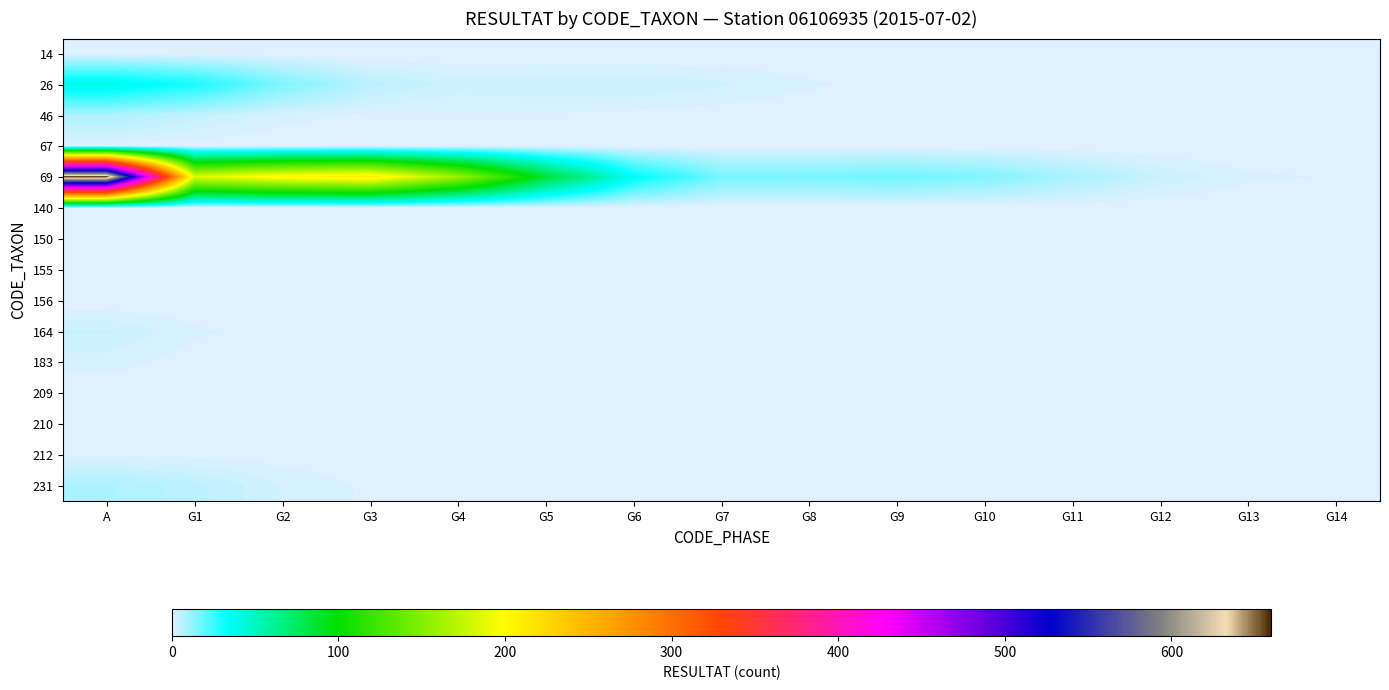

Reading right to left, extract all data points from this chart.

14: G14=0.0	G13=0.0	G12=0.0	G11=0.0	G10=0.0	G9=0.0	G8=0.0	G7=0.0	G6=0.0	G5=0.0	G4=0.0	G3=0.0	G2=0.0	G1=0.0	A=0.0
26: G14=0.2	G13=0.3	G12=0.3	G11=0.3	G10=0.3	G9=0.6	G8=1.5	G7=2.8	G6=3.8	G5=3.6	G4=3.3	G3=5.8	G2=15.0	G1=30.4	A=39.0
46: G14=0.0	G13=0.0	G12=0.1	G11=0.1	G10=0.1	G9=0.1	G8=0.2	G7=0.5	G6=0.9	G5=1.2	G4=1.1	G3=1.0	G2=1.8	G1=4.6	A=8.0
67: G14=0.0	G13=0.0	G12=0.0	G11=0.0	G10=0.0	G9=0.0	G8=0.0	G7=0.0	G6=0.1	G5=0.2	G4=0.2	G3=0.2	G2=0.2	G1=0.3	A=1.0
69: G14=1.2	G13=1.5	G12=3.7	G11=8.6	G10=14.5	G9=17.5	G8=15.7	G7=16.1	G6=34.9	G5=86.2	G4=159.3	G3=211.3	G2=204.1	G1=184.2	A=660.0
140: G14=0.0	G13=0.0	G12=0.0	G11=0.0	G10=0.0	G9=0.0	G8=0.0	G7=0.0	G6=0.0	G5=0.0	G4=0.0	G3=0.0	G2=0.0	G1=0.0	A=0.0
150: G14=0.0	G13=0.0	G12=0.0	G11=0.0	G10=0.0	G9=0.0	G8=0.0	G7=0.1	G6=0.1	G5=0.1	G4=0.1	G3=0.3	G2=0.5	G1=0.7	A=1.0
155: G14=0.0	G13=0.0	G12=0.0	G11=0.0	G10=0.0	G9=0.0	G8=0.0	G7=0.0	G6=0.0	G5=0.0	G4=0.0	G3=0.0	G2=0.0	G1=0.0	A=0.0
156: G14=0.0	G13=0.0	G12=0.0	G11=0.0	G10=0.0	G9=0.0	G8=0.0	G7=0.0	G6=0.0	G5=0.0	G4=0.0	G3=0.0	G2=0.0	G1=0.0	A=0.0
164: G14=0.0	G13=0.0	G12=0.0	G11=0.1	G10=0.1	G9=0.1	G8=0.1	G7=0.2	G6=0.4	G5=0.6	G4=0.8	G3=0.7	G2=0.7	G1=1.6	A=4.0
183: G14=0.0	G13=0.0	G12=0.0	G11=0.0	G10=0.0	G9=0.0	G8=0.0	G7=0.1	G6=0.1	G5=0.3	G4=0.5	G3=0.6	G2=0.5	G1=0.5	A=2.0
209: G14=0.0	G13=0.0	G12=0.0	G11=0.0	G10=0.0	G9=0.0	G8=0.0	G7=0.0	G6=0.0	G5=0.0	G4=0.0	G3=0.0	G2=0.0	G1=0.0	A=0.0
210: G14=0.0	G13=0.0	G12=0.0	G11=0.0	G10=0.0	G9=0.0	G8=0.0	G7=0.0	G6=0.0	G5=0.0	G4=0.0	G3=0.0	G2=0.0	G1=0.0	A=0.0
212: G14=0.0	G13=0.0	G12=0.0	G11=0.0	G10=0.0	G9=0.0	G8=0.0	G7=0.1	G6=0.1	G5=0.1	G4=0.1	G3=0.2	G2=0.5	G1=0.8	A=1.0
231: G14=0.0	G13=0.1	G12=0.1	G11=0.1	G10=0.1	G9=0.1	G8=0.3	G7=0.6	G6=0.8	G5=0.9	G4=0.8	G3=1.0	G2=2.5	G1=5.7	A=8.0